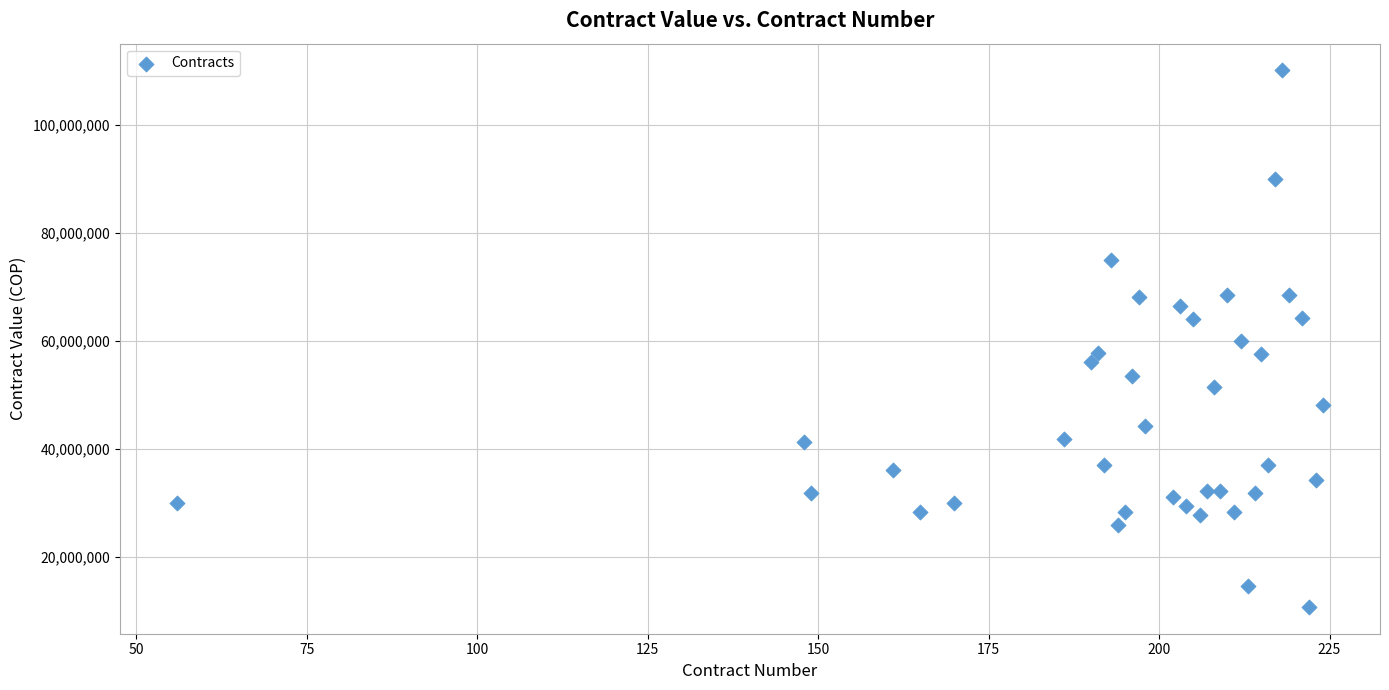

What is the range of X values (max minus min)?

168